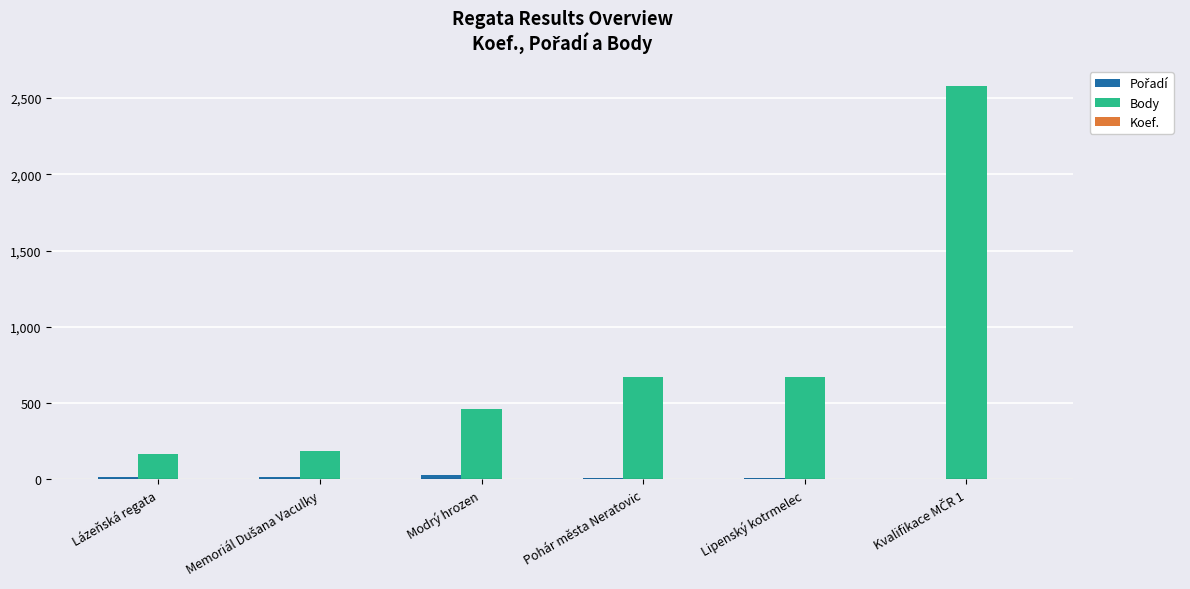

What is the maximum value shown in the chart?

2580